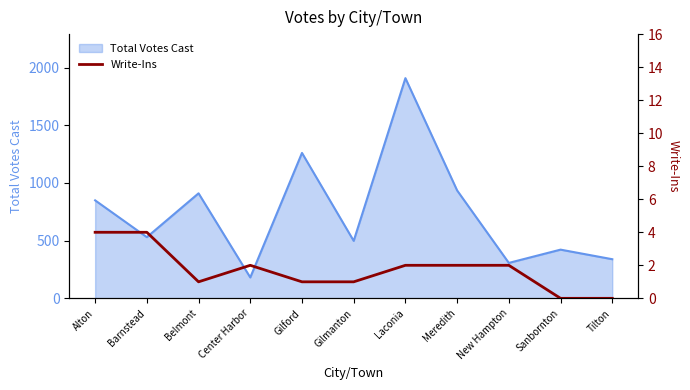

What is the minimum value for Total Votes Cast?

181